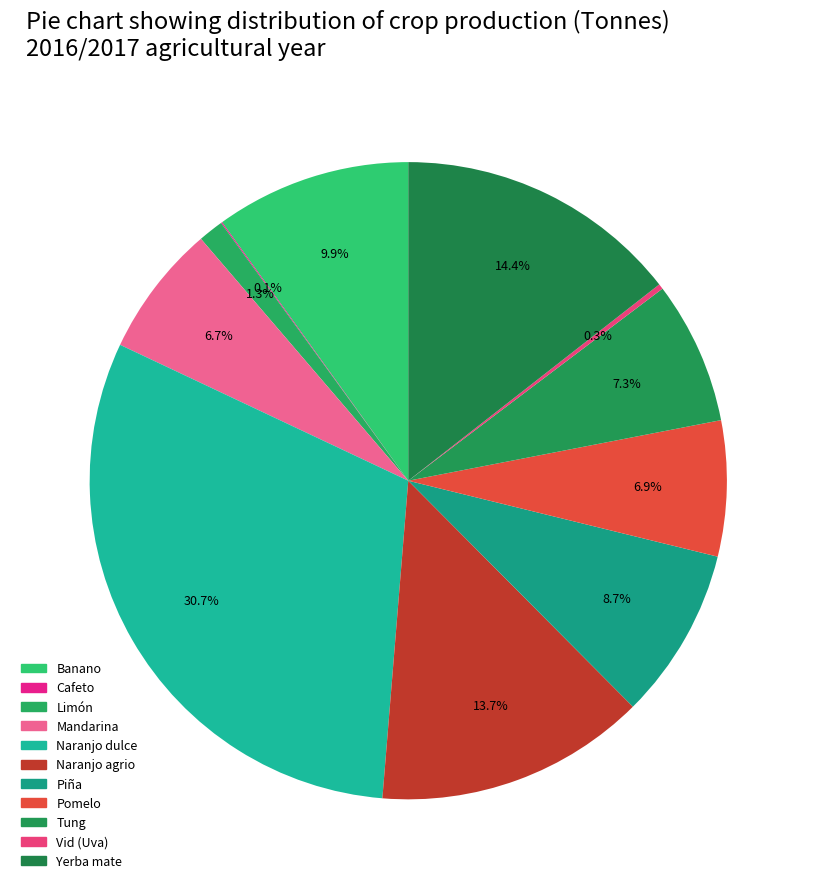

What is the total percentage of Naranjo agrio and Naranjo dulce?

44.5%